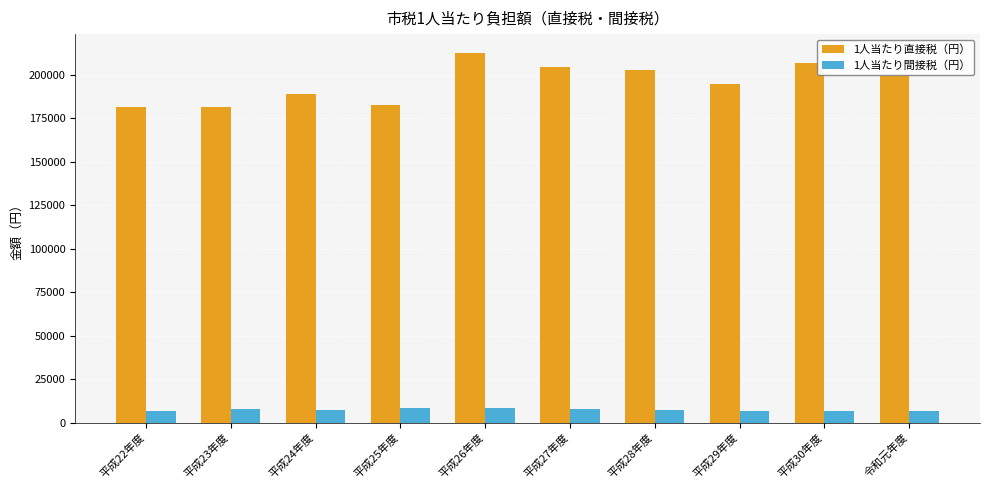

What position from the right is 平成29年度?

3